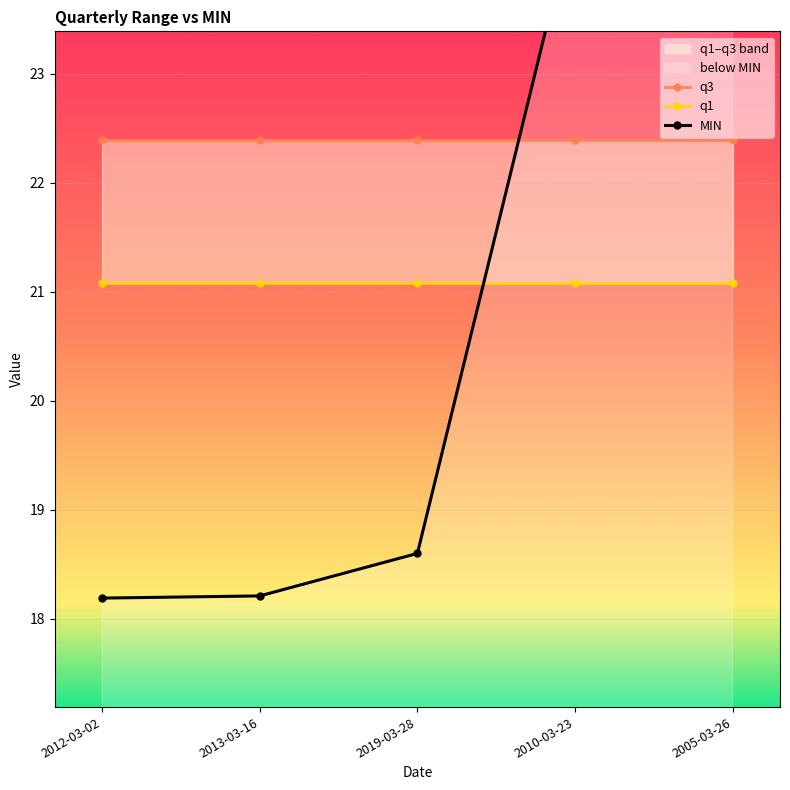

Which series has the largest total across all categories?

q3